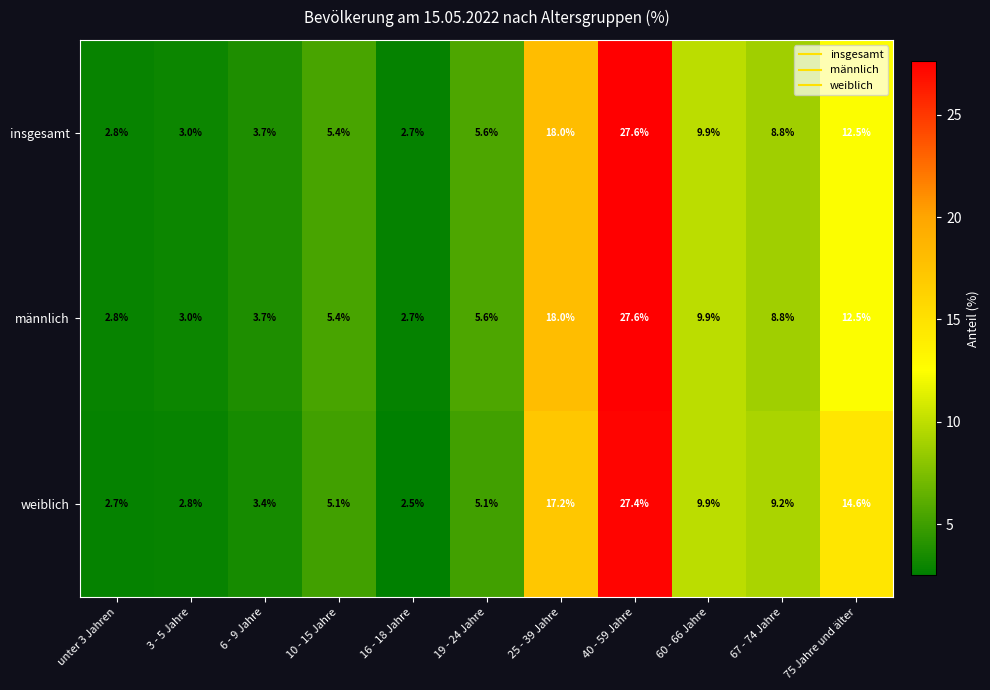

What is the maximum value shown in the chart?

27.6